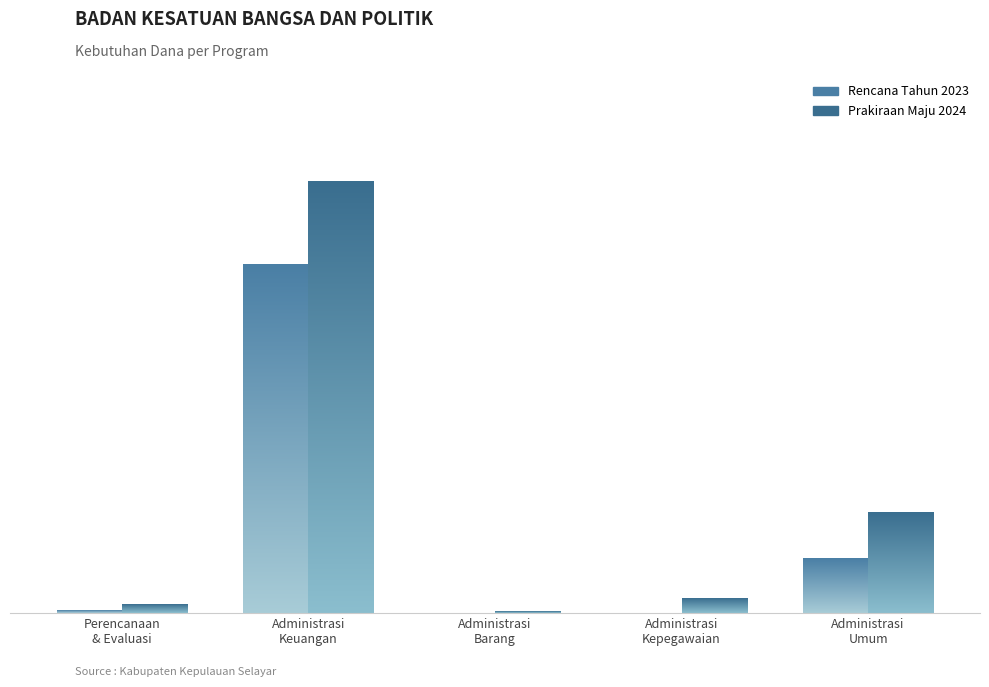

Does the chart contain any negative values?

No